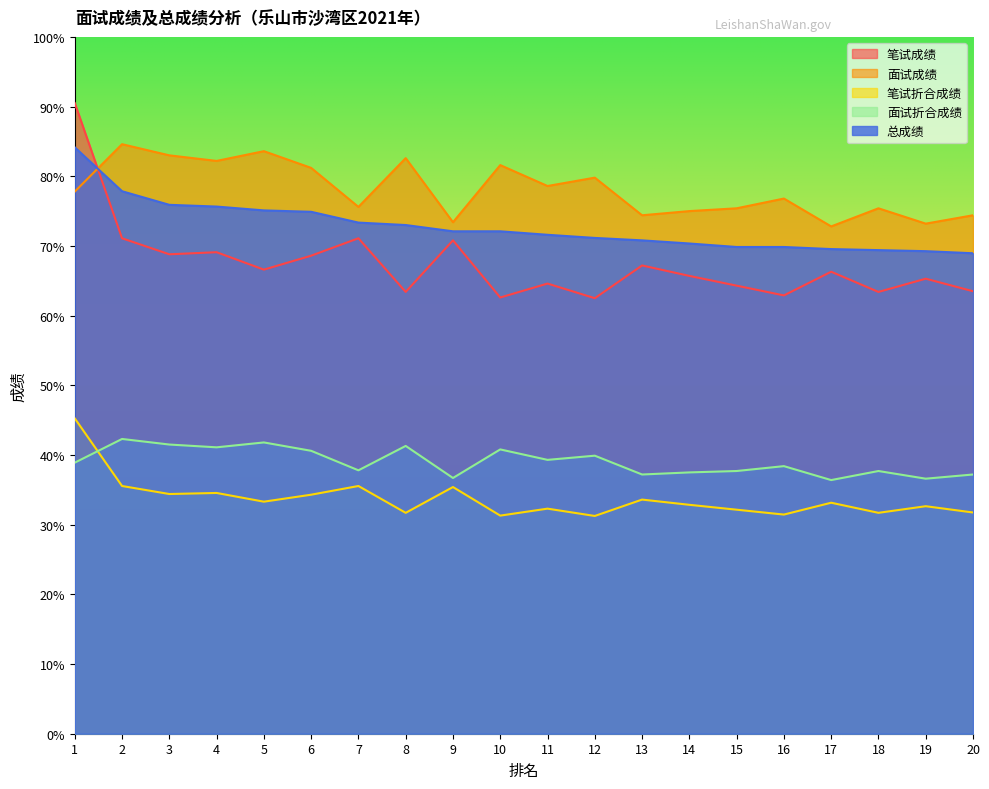

Which category has the lowest value in the 总成绩 series?

20